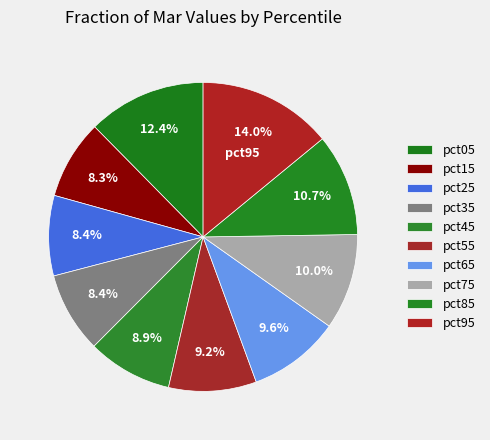

Count the number of slices in the pie.

10